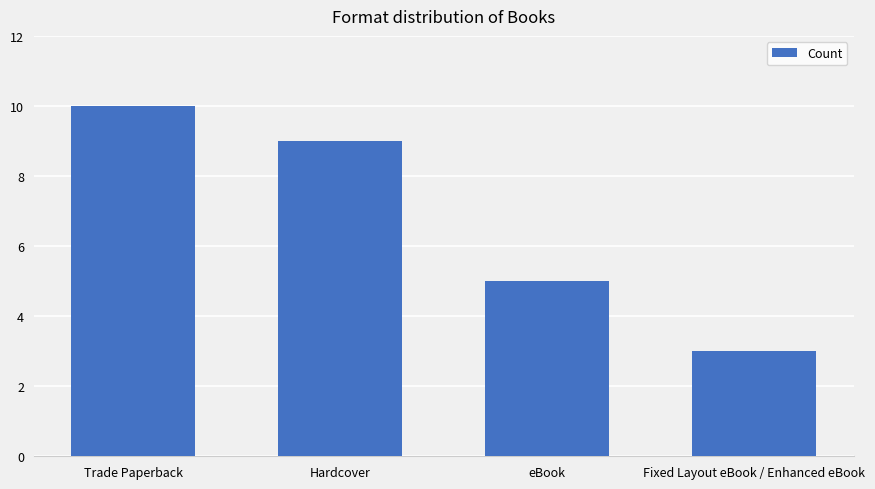

What is the difference between the second highest and minimum values?

6